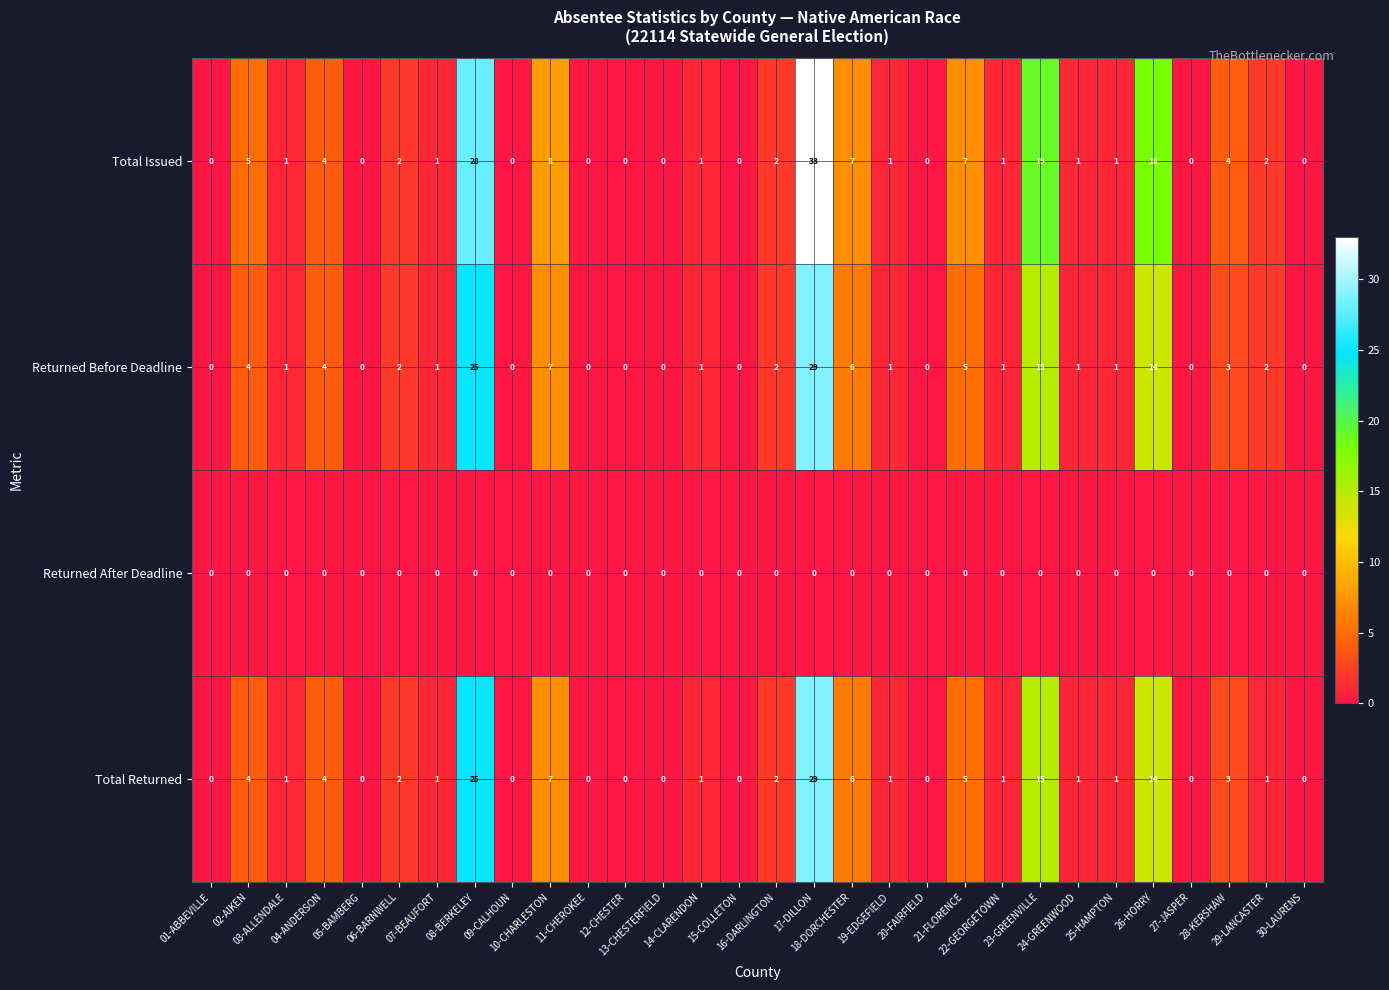

How many series are shown in this chart?

4